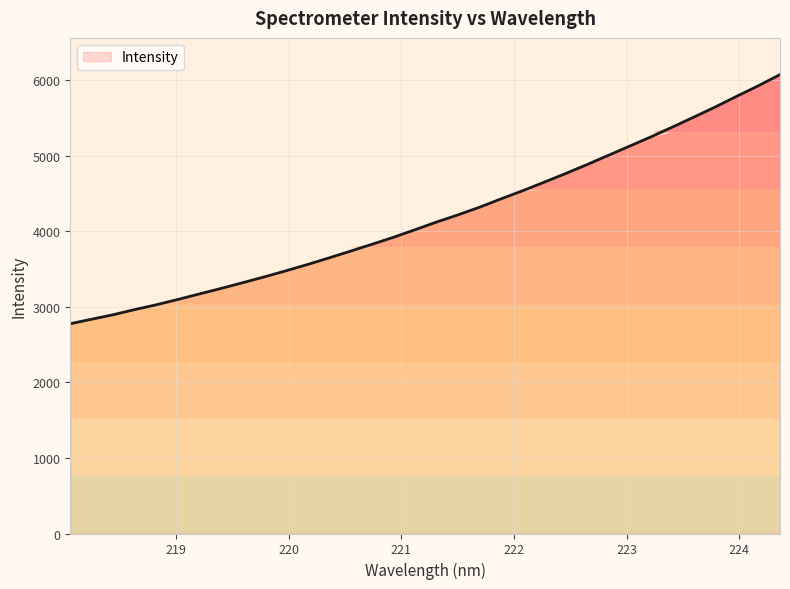

What is the smallest value displayed?

2777.1